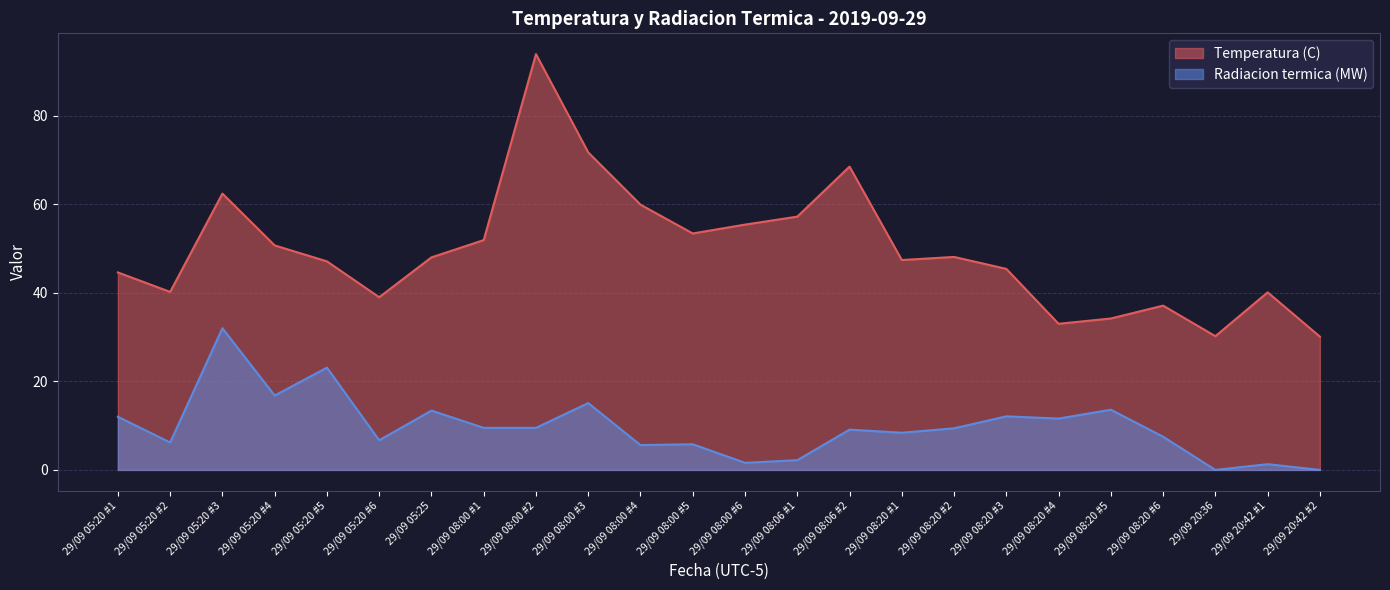

Where is Temperatura (C) nearest to the value 62?

29/09 05:20 #3